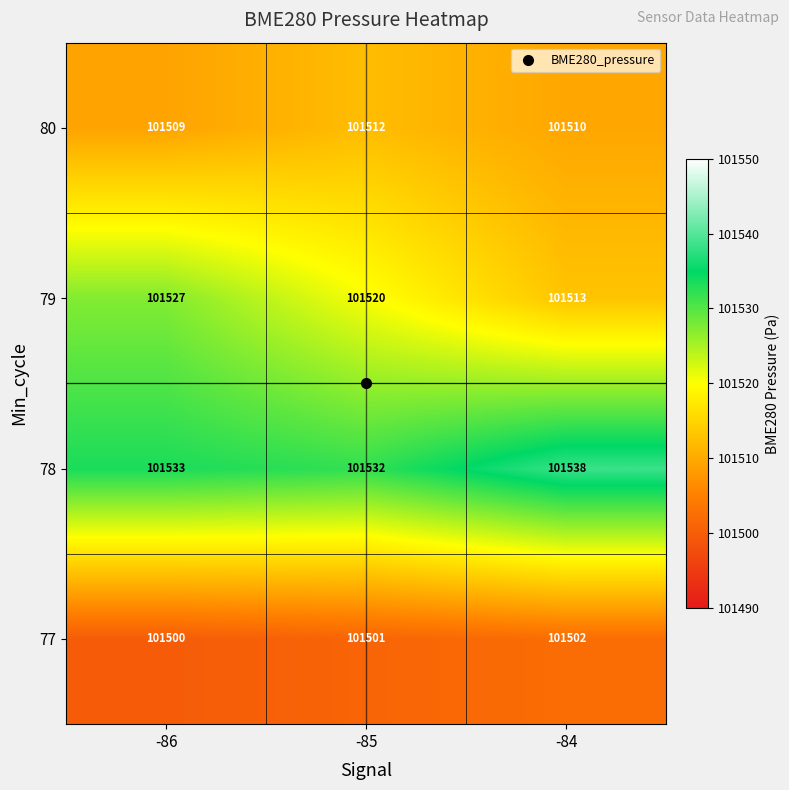

How many categories are shown in the chart?

3